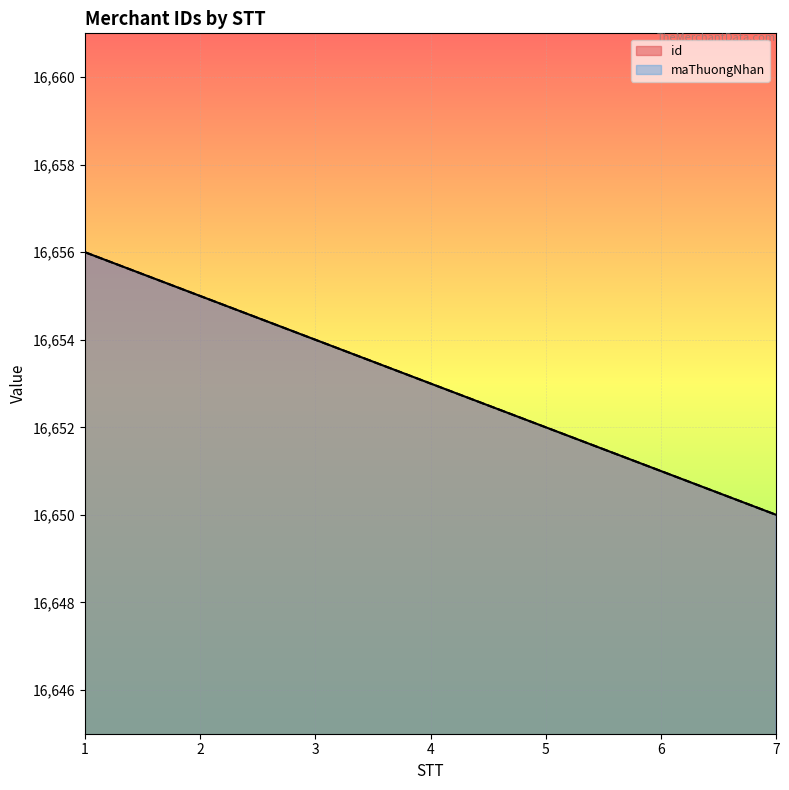

List the labels in order of id value, smallest first.

7, 6, 5, 4, 3, 2, 1